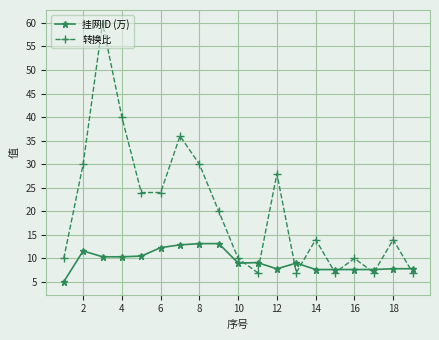

In 转换比, how many points are higher than both neighbors (excluding endpoints)?

6